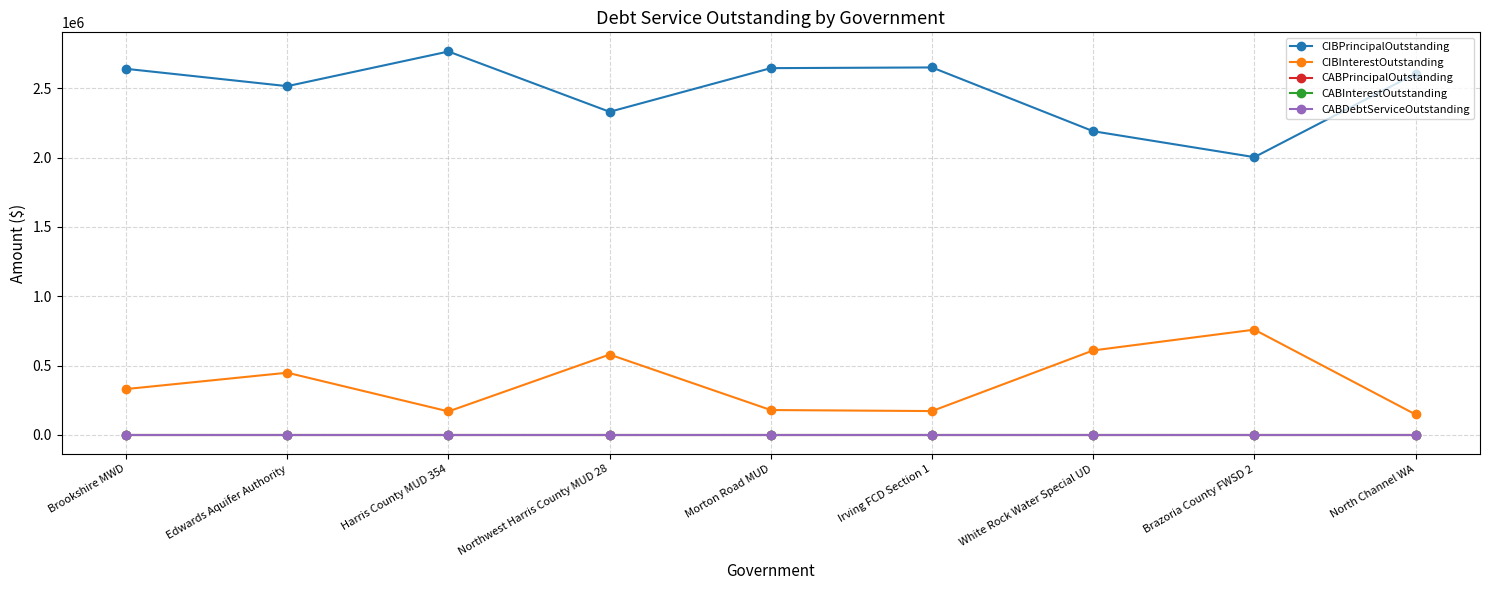

Does the chart have visible grid lines?

Yes